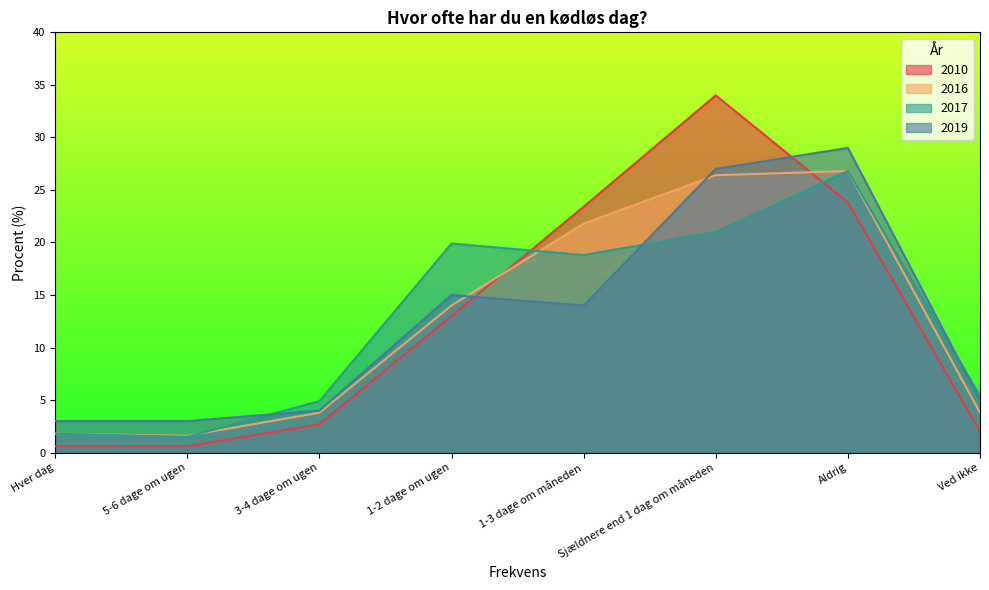

Which series has the largest range (max minus min)?

2010